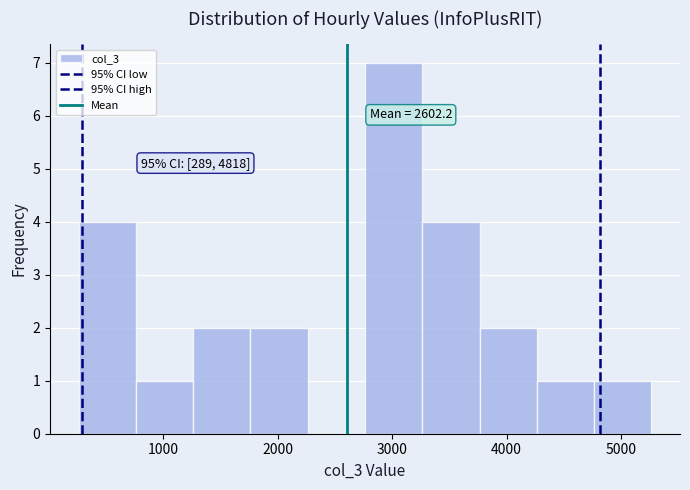

Over which range of the x-axis is the bar tallest?

2800 to 3300